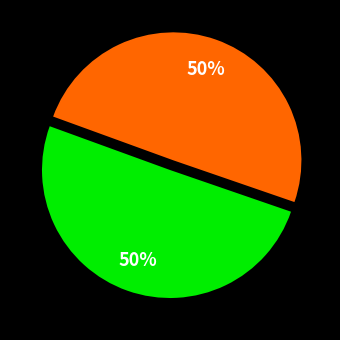

To the nearest percent, what is the average slice percentage?

50%